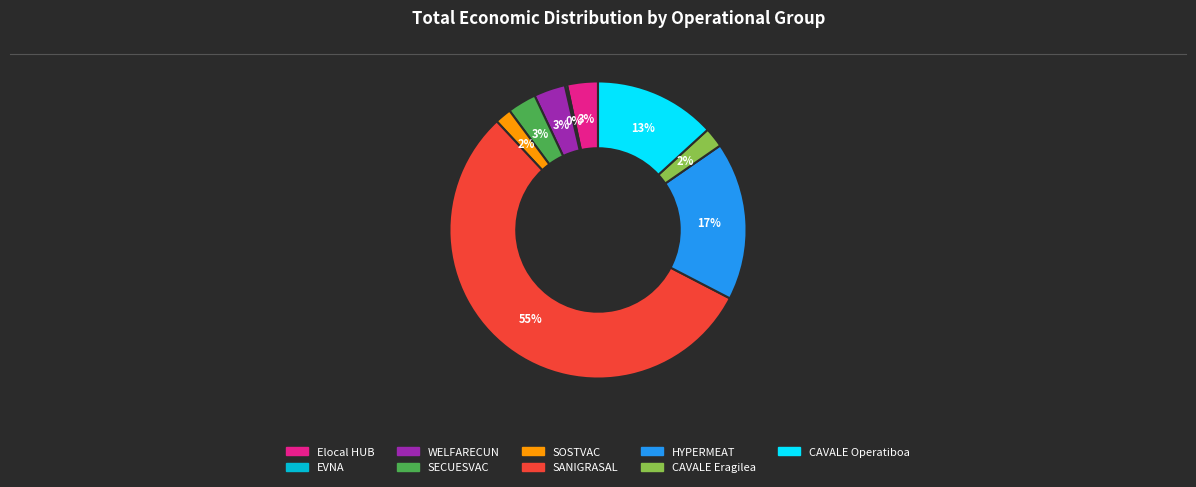

Combined, do WELFARECUN and CAVALE Operatiboa account for over 50%?

No